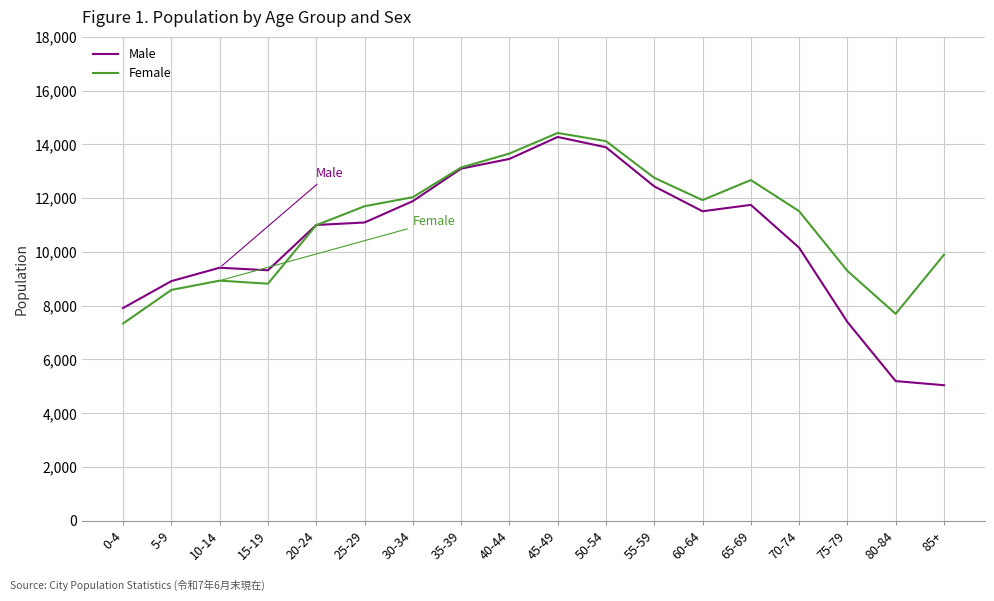

The Male series shows 11511 at 60-64. True or false?

True